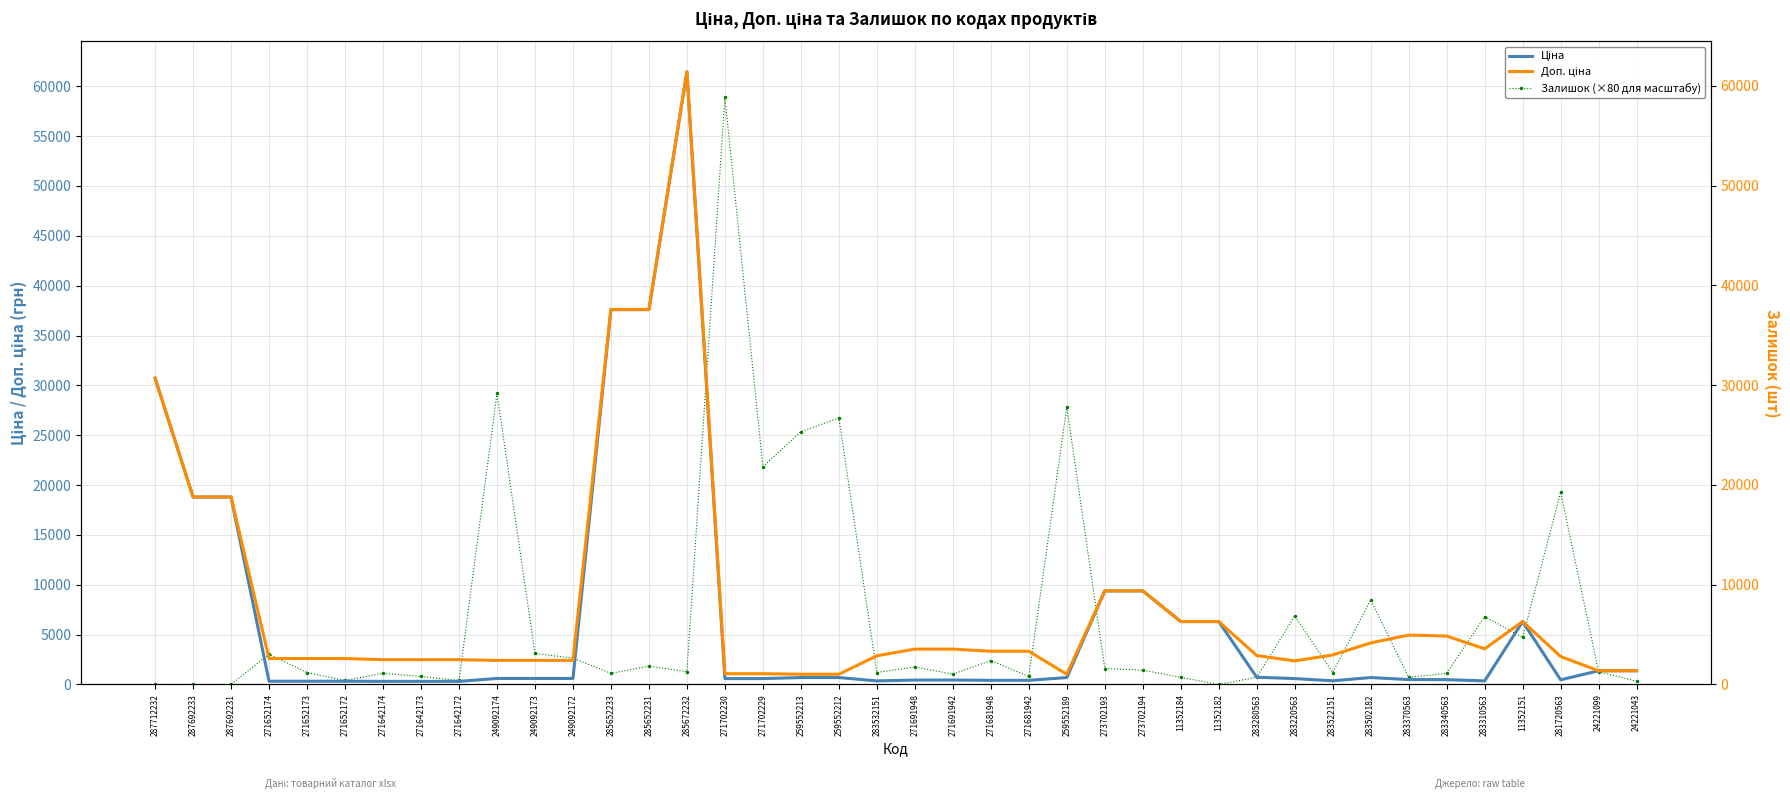

Rank the series by their maximum value, from highest to lowest.

Ціна, Доп. ціна, Залишок (×80 для масштабу)